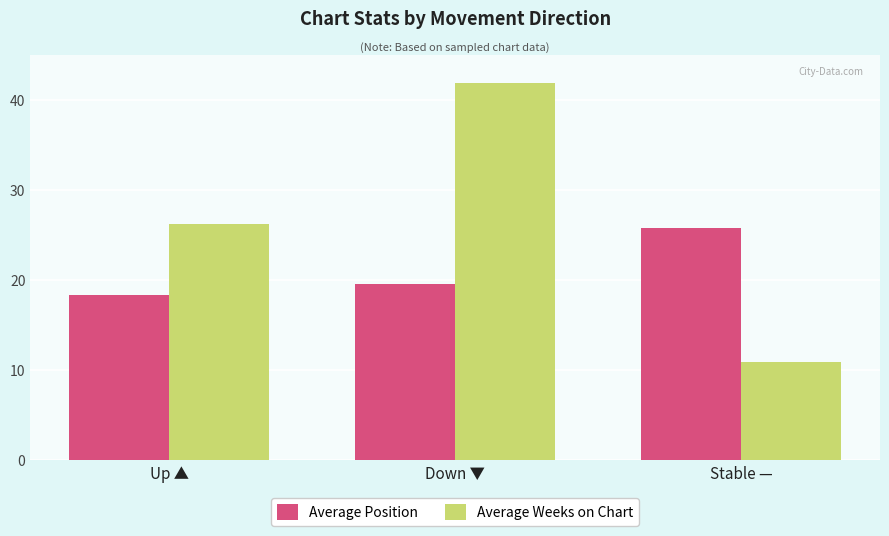

What is the smallest value displayed?

10.9